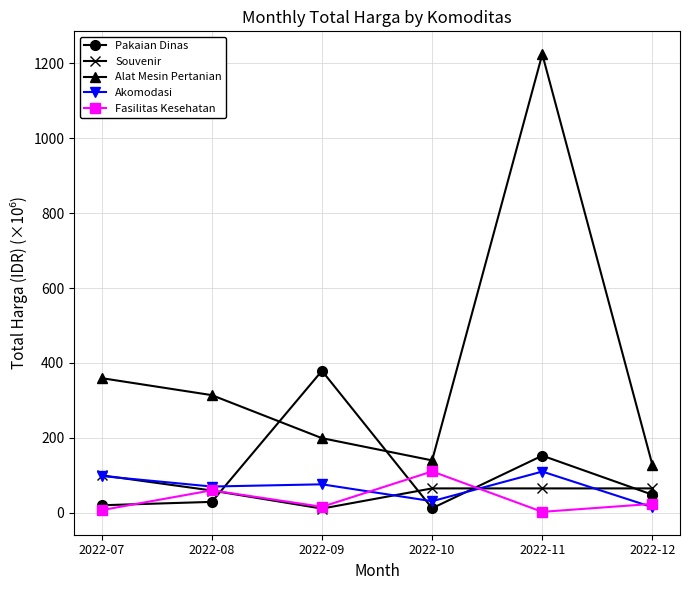

At which label is Alat Mesin Pertanian closest to 675?

2022-07